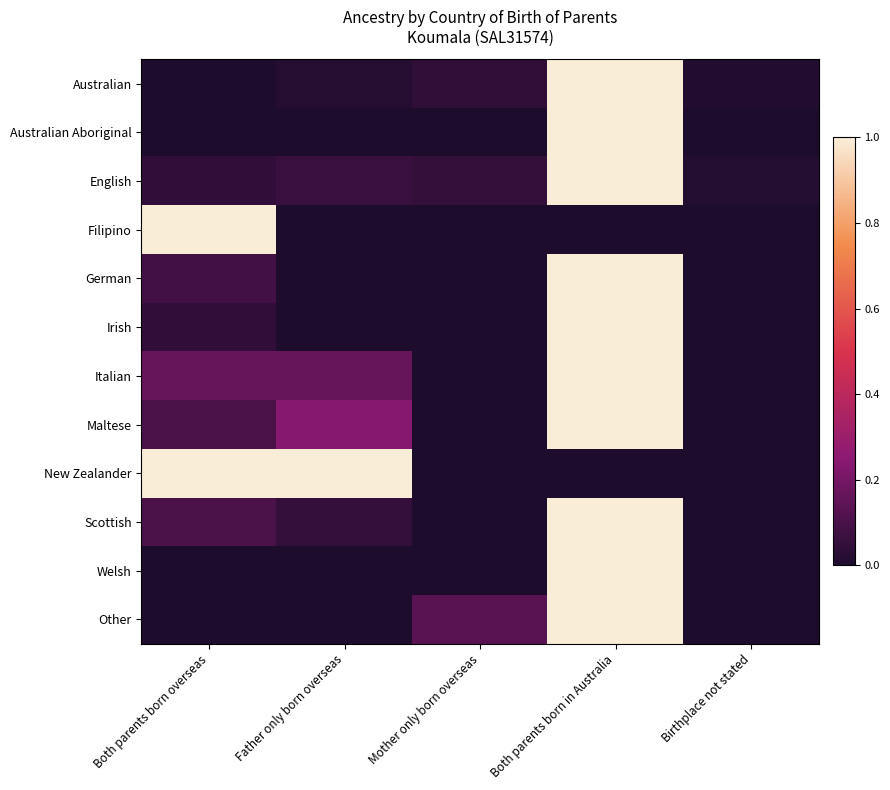

Between Mother only born overseas and Birthplace not stated, which series saw the biggest shift?

Other